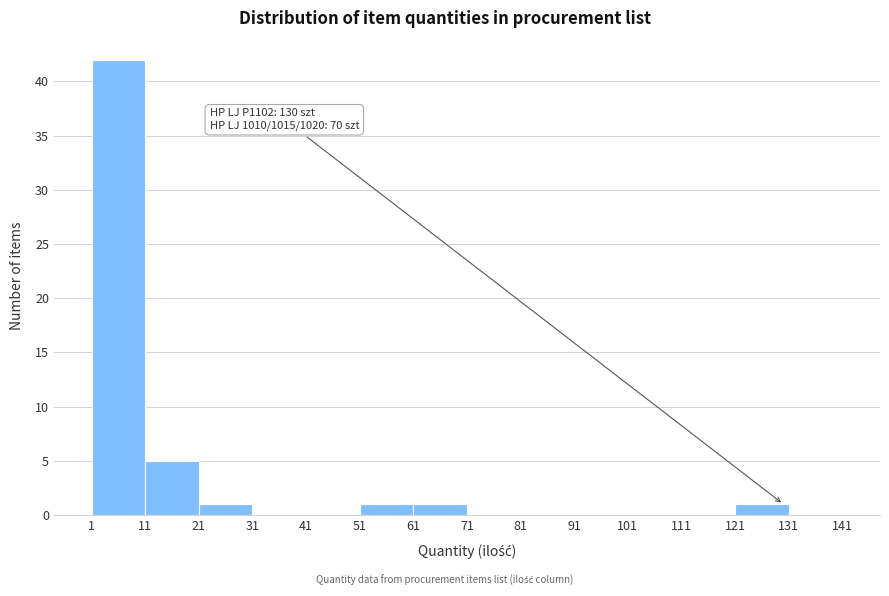

Over which range of the x-axis is the bar tallest?

1 to 11